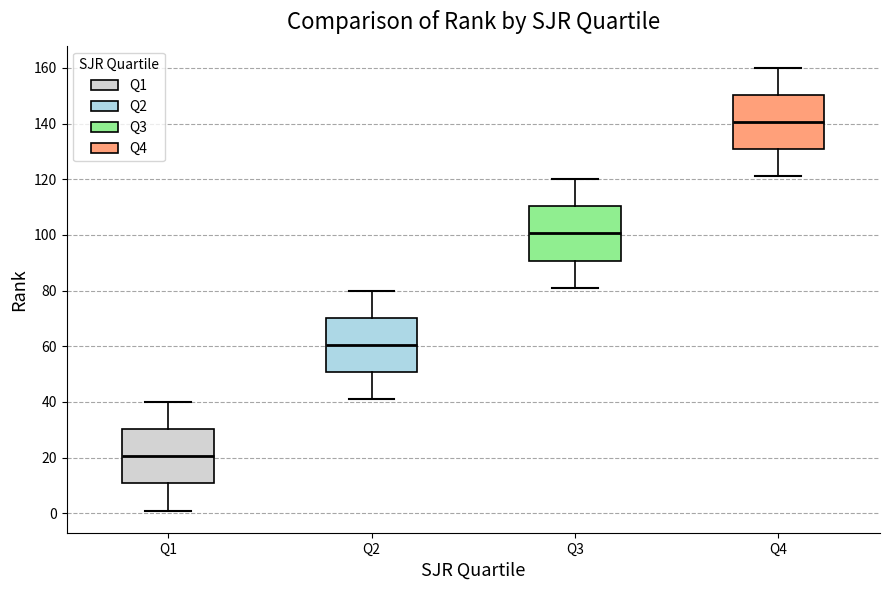

Where does the median line of the box for Q2 sit on the y-axis? The values are not printed on the chart, so give them approximately, as read against the axis.

60